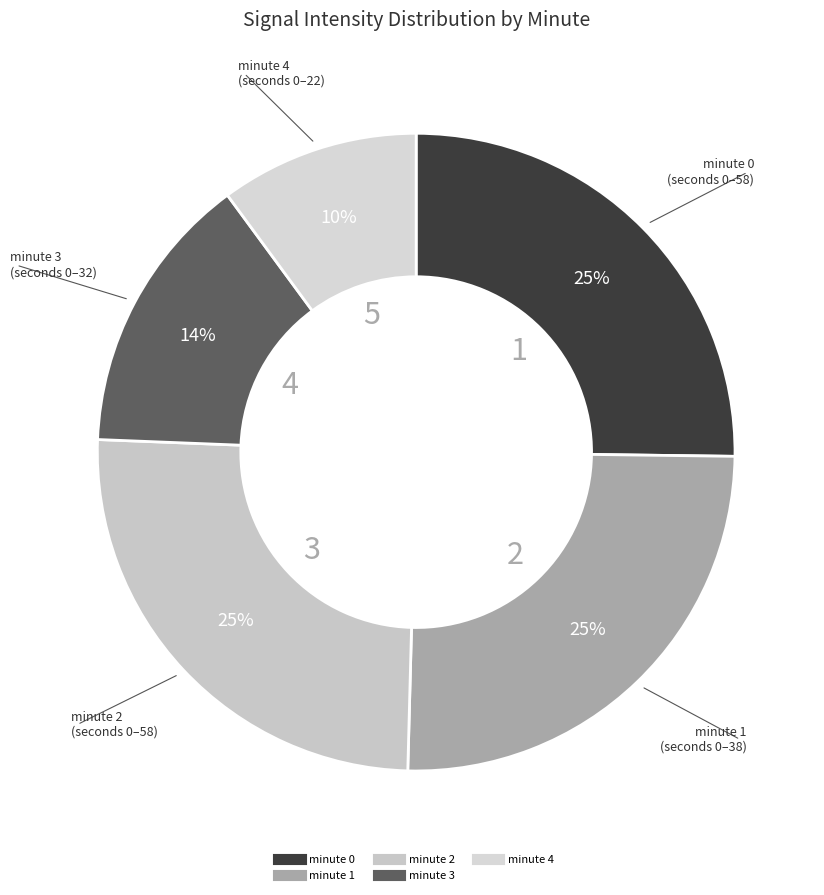

Which slice is the smallest?

minute 4